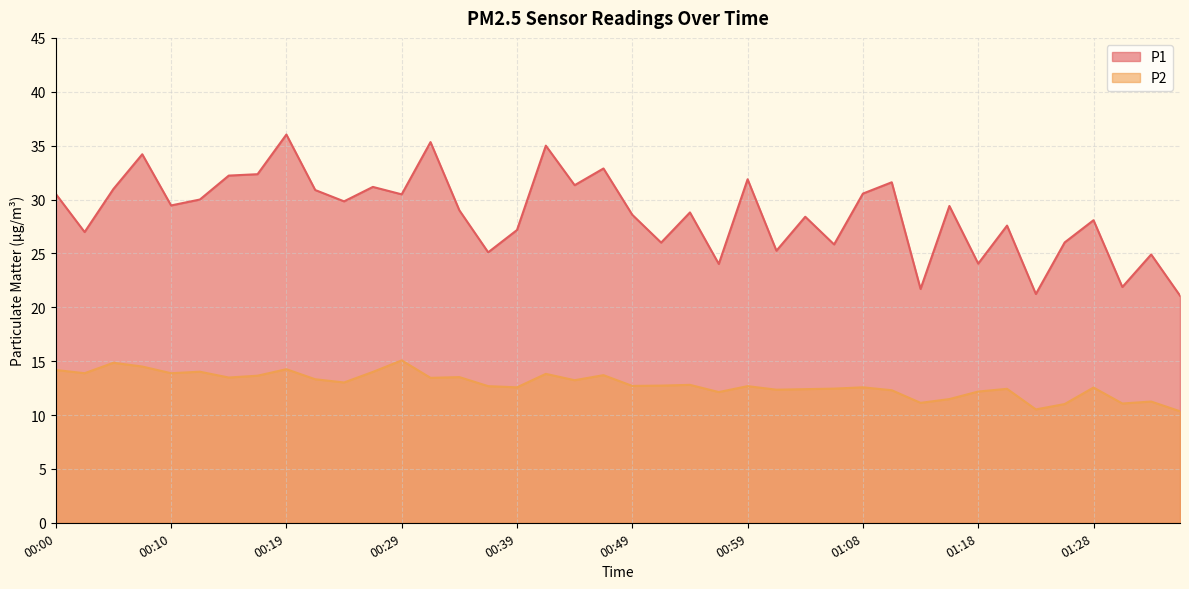

At 00:49, list the series in order from largest to smallest.

P1, P2